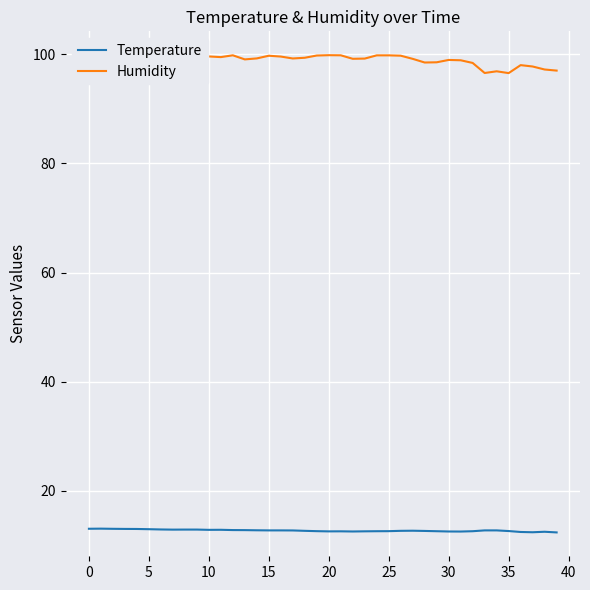

List the series in order of their peak value, lowest first.

Temperature, Humidity